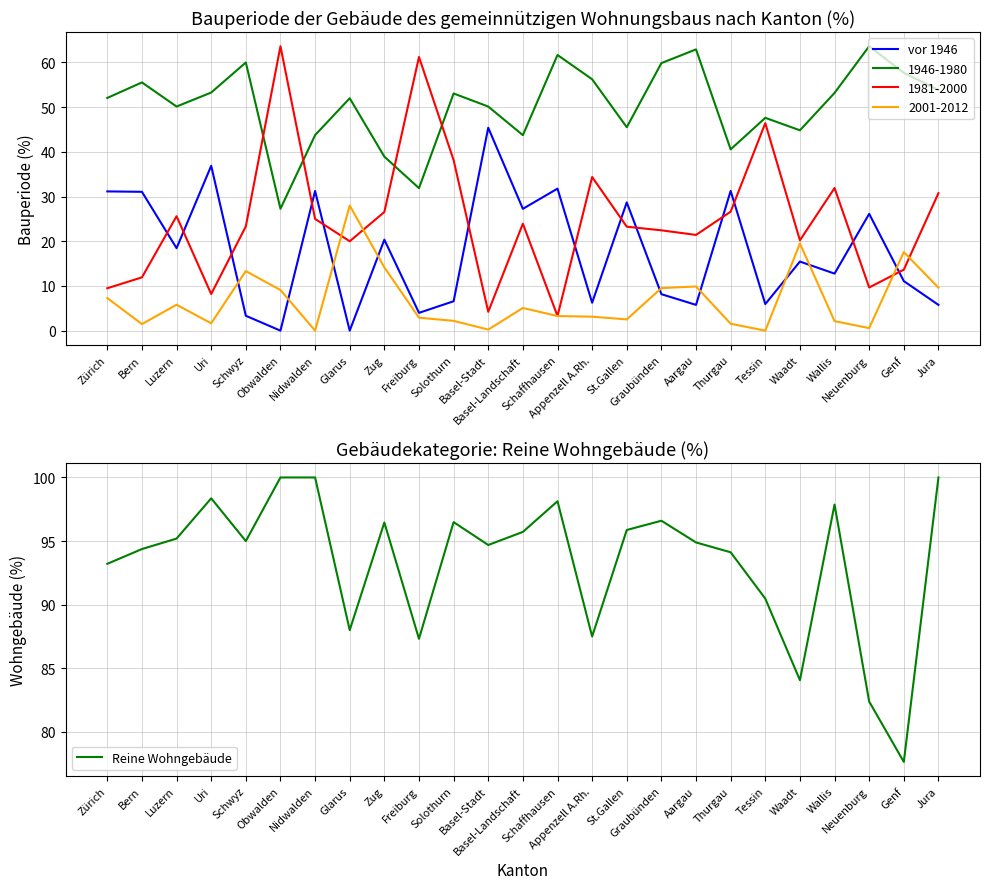

What are all the series names shown in the legend?

vor 1946, Reine Wohngebäude